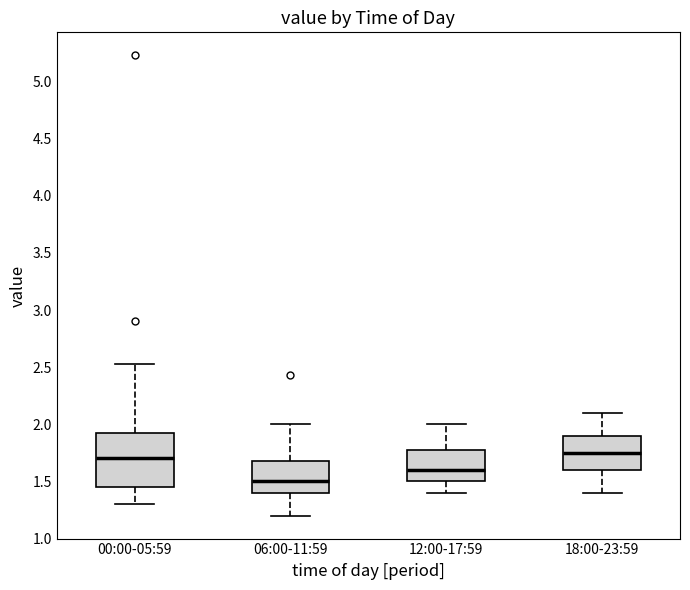

Which box is the tallest, from its lower edge to its upper edge?

00:00-05:59